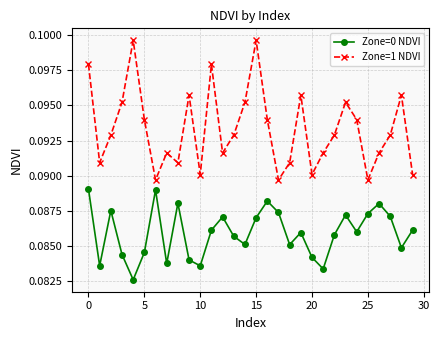

Rank the series by their average value, from lowest to highest.

Zone=0 NDVI, Zone=1 NDVI